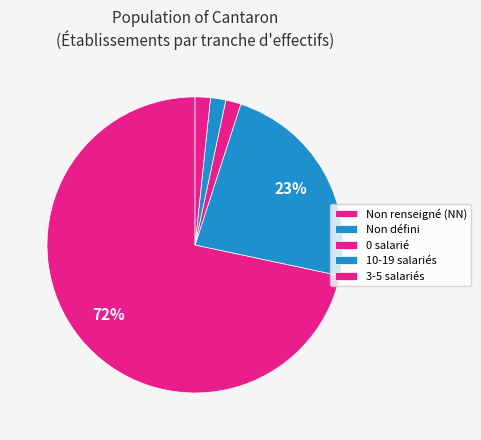

Which slice is the largest?

NN